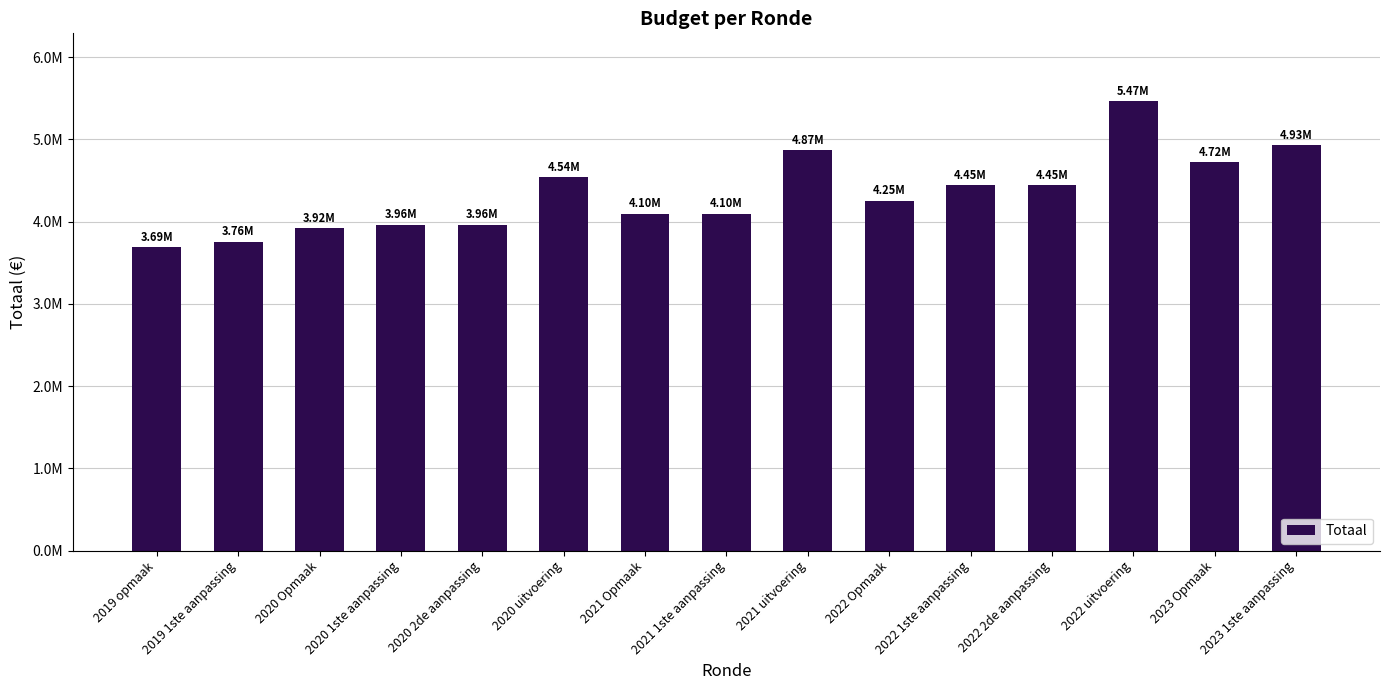

Approximately how many times larger is the value at 2023 1ste aanpassing compared to 2022 1ste aanpassing?

1.1